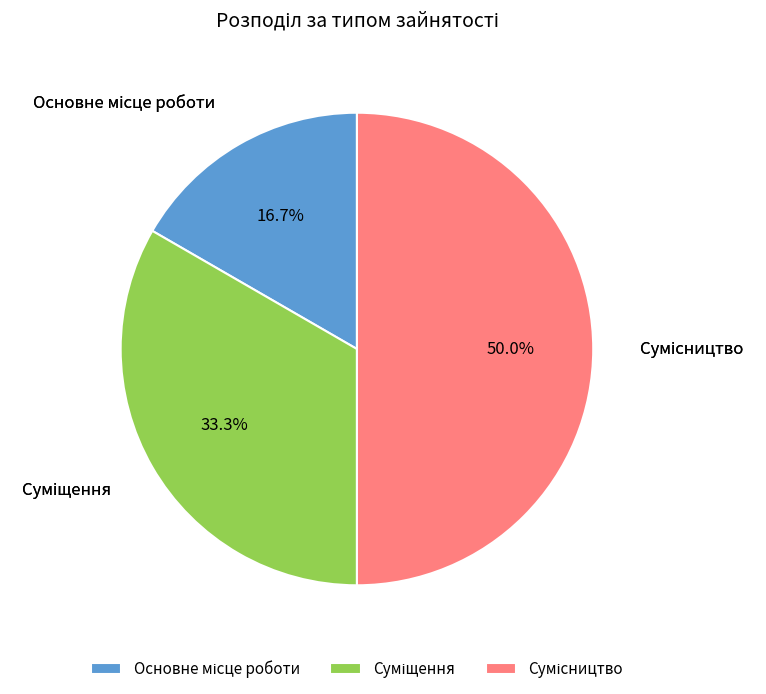

To the nearest percent, what is the combined percentage of Суміщення and Сумісництво?

83%